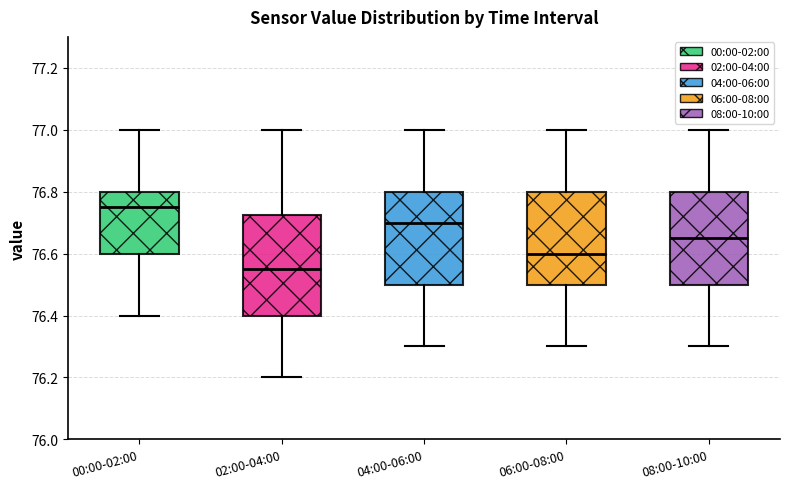

Comparing the boxes themselves (not the whiskers), which one is the tallest?

02:00-04:00